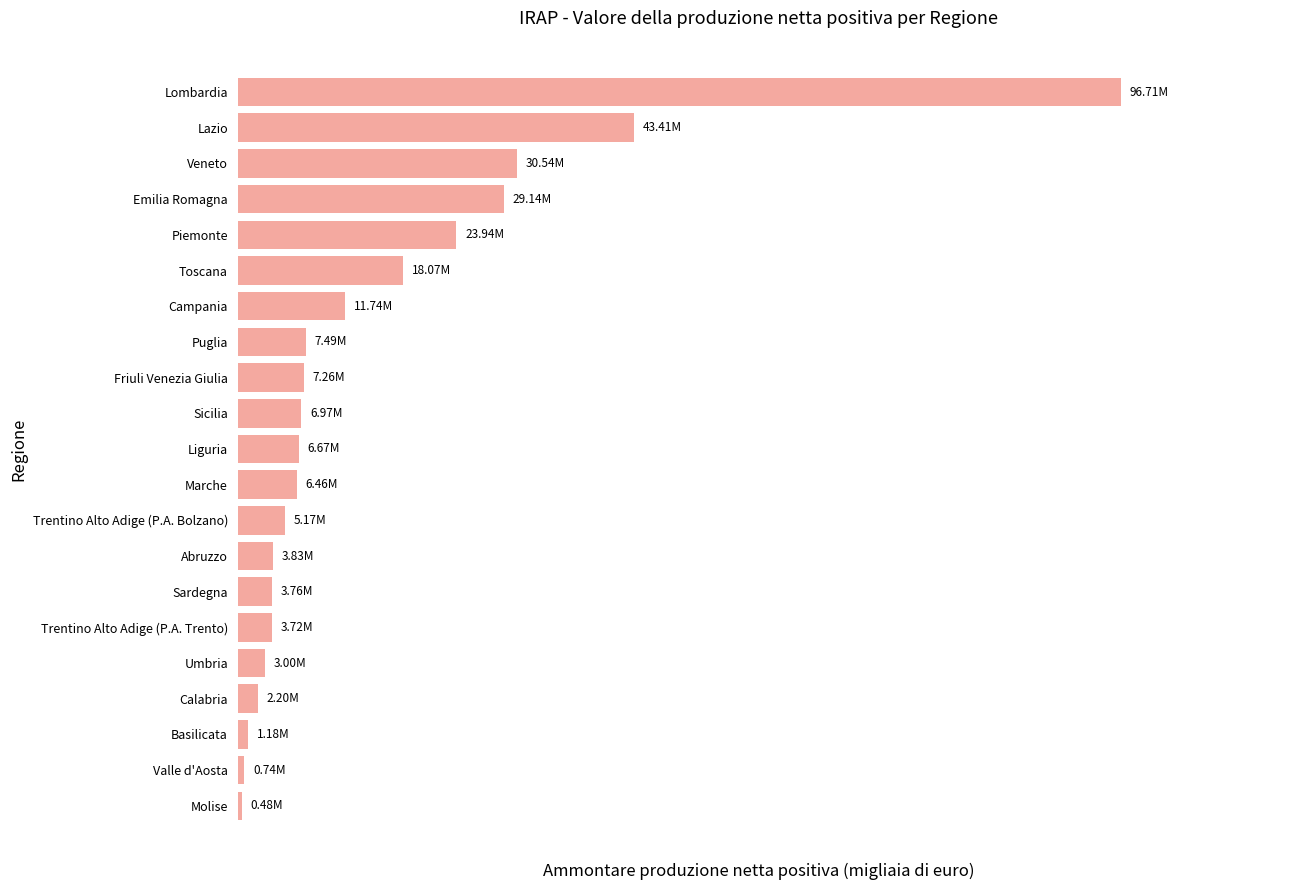

What is the minimum value shown in the chart?

477031